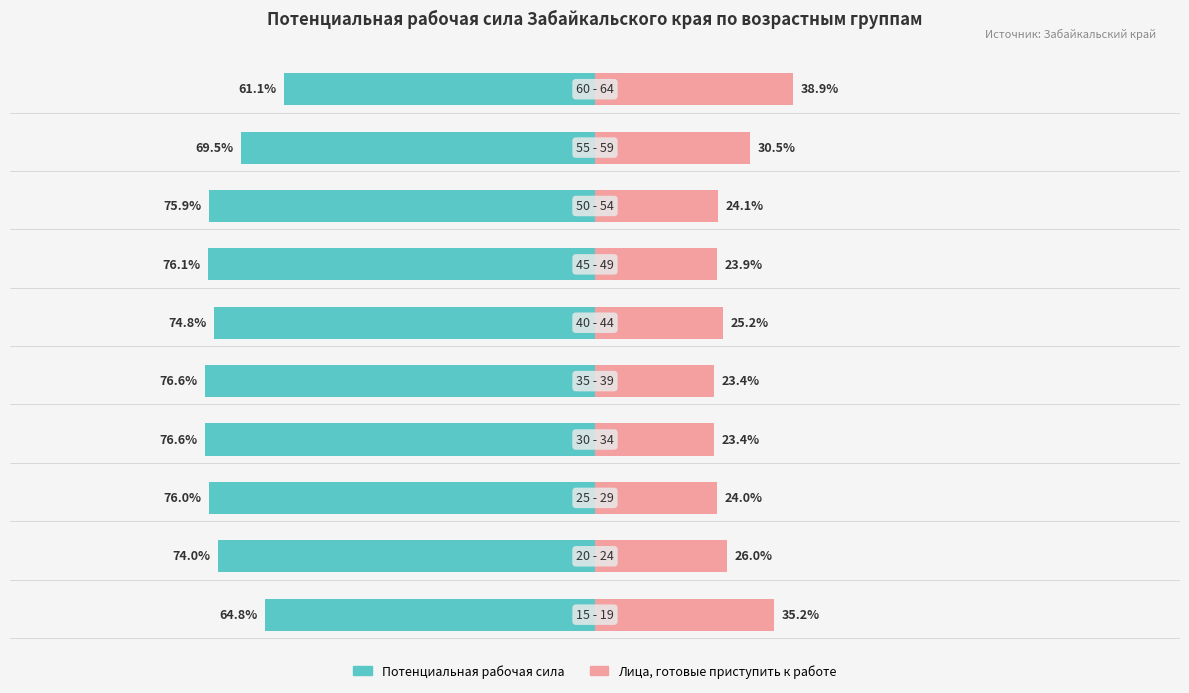

Count the number of data series in this chart.

2